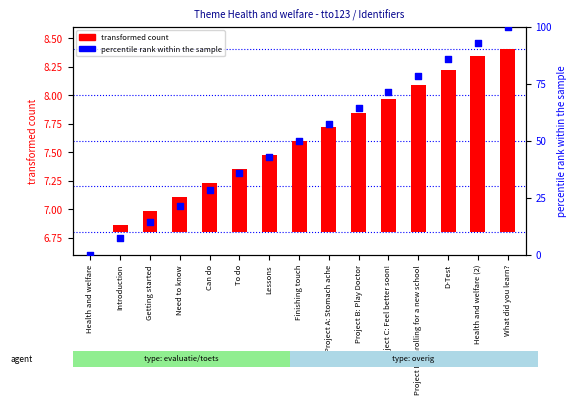

At how many categories does at least one series exceed 85?

3